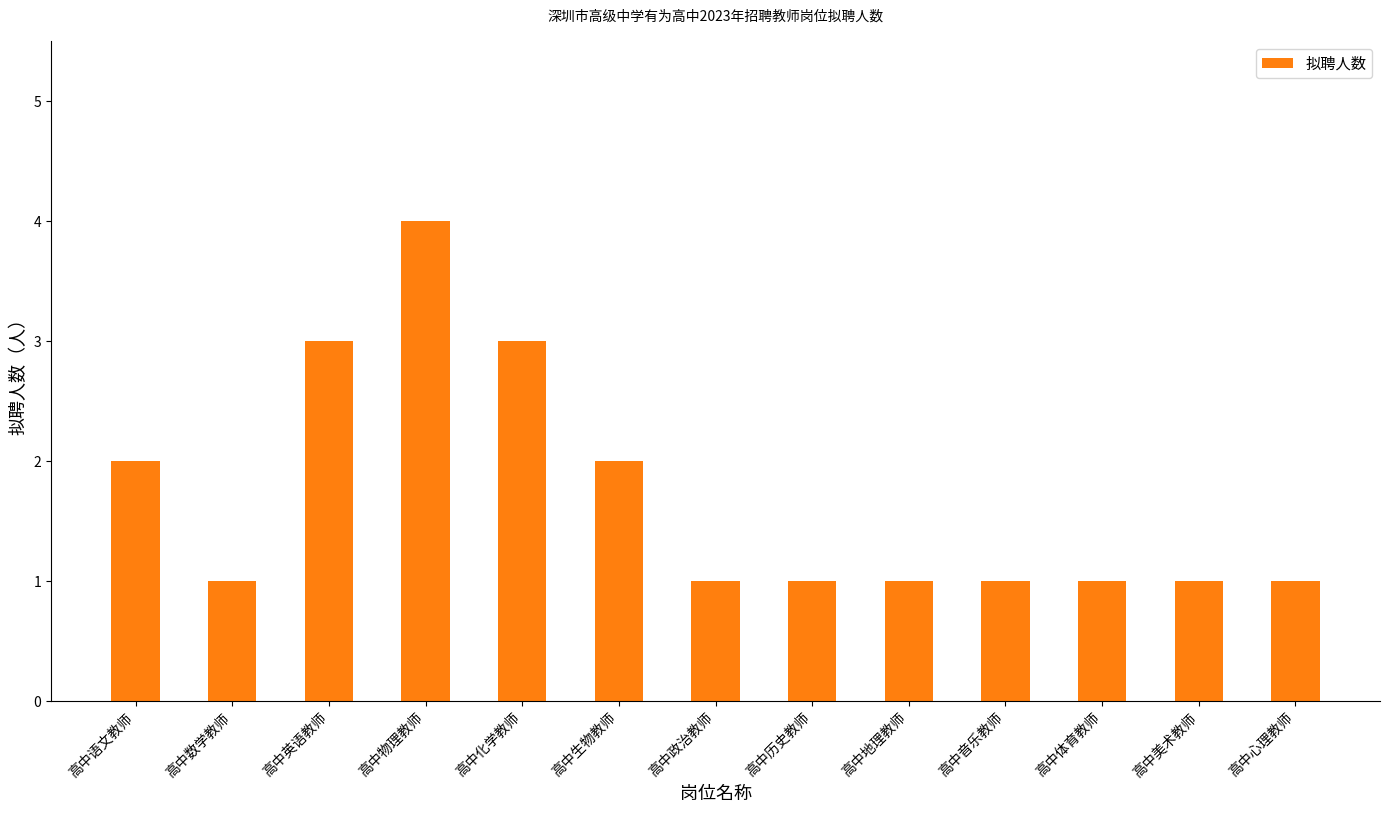

Count the values in the range 1 to 2.

10